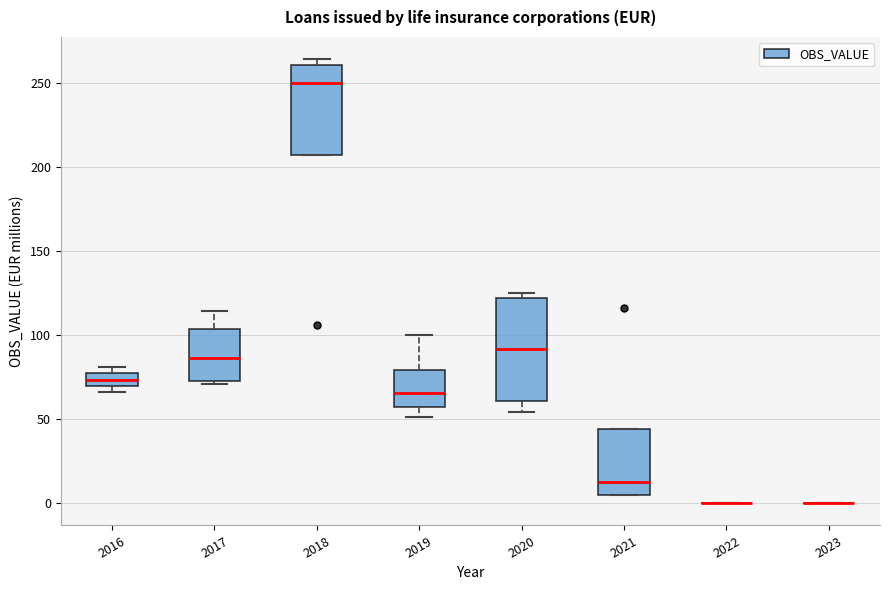

Reading left to right, transcribe this box plot: for each box, give where its median line is, the range the box spans, and where its two whiskers end, as read against the y-axis. The values are not printed on the chart, so give them approximately, as read against the axis.

2016: median 75 (inside the box), box 70 to 75, whiskers 65 to 80
2017: median 85, box 75 to 105, whiskers 70 to 115
2018: median 250, box 205 to 260, whiskers 205 to 265
2019: median 65, box 55 to 80, whiskers 50 to 100
2020: median 90, box 60 to 120, whiskers 55 to 125
2021: median 15, box 5 to 45, whiskers 5 to 45
2022: box collapsed to a line at 0, whiskers 0 to 0
2023: box collapsed to a line at 0, whiskers 0 to 0